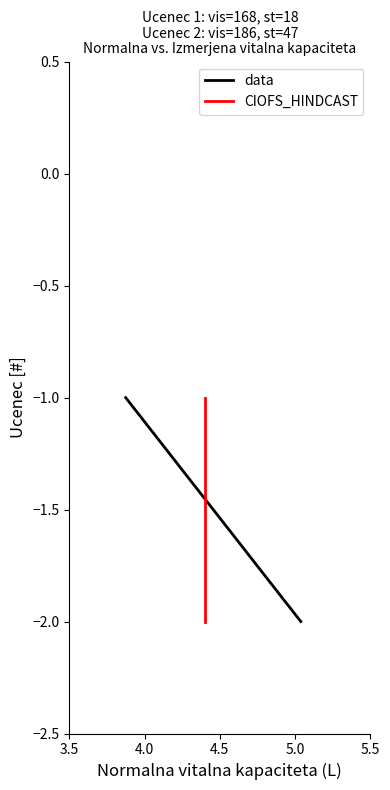

What is the total value across all series at 3.5?

-2